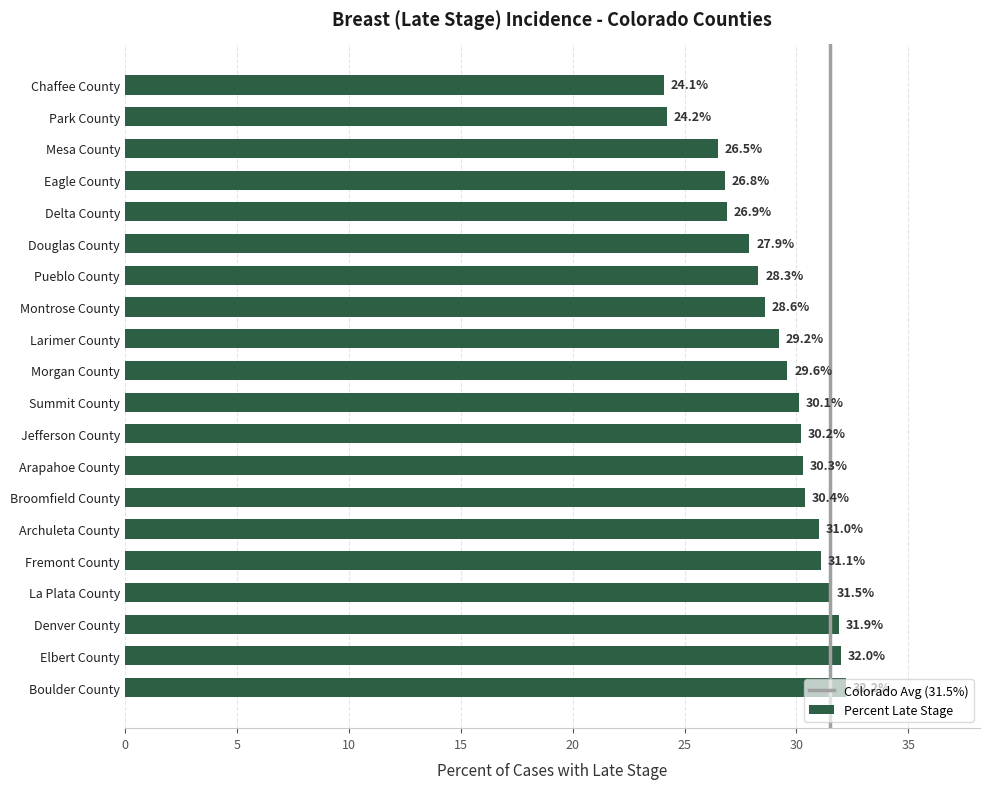

The value at Arapahoe County is 30.3. True or false?

True